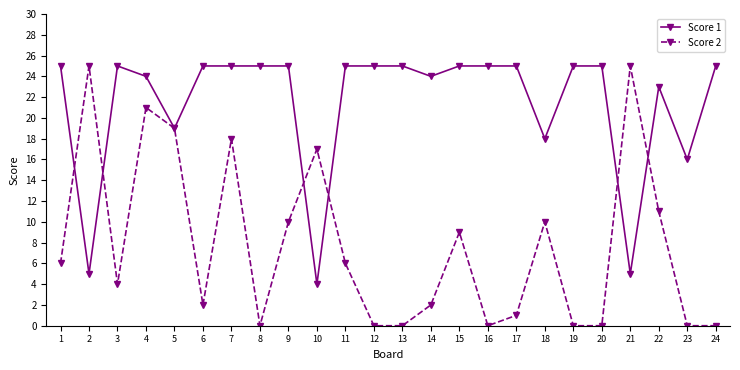

The value of Score 2 at 22 is 19. True or false?

False